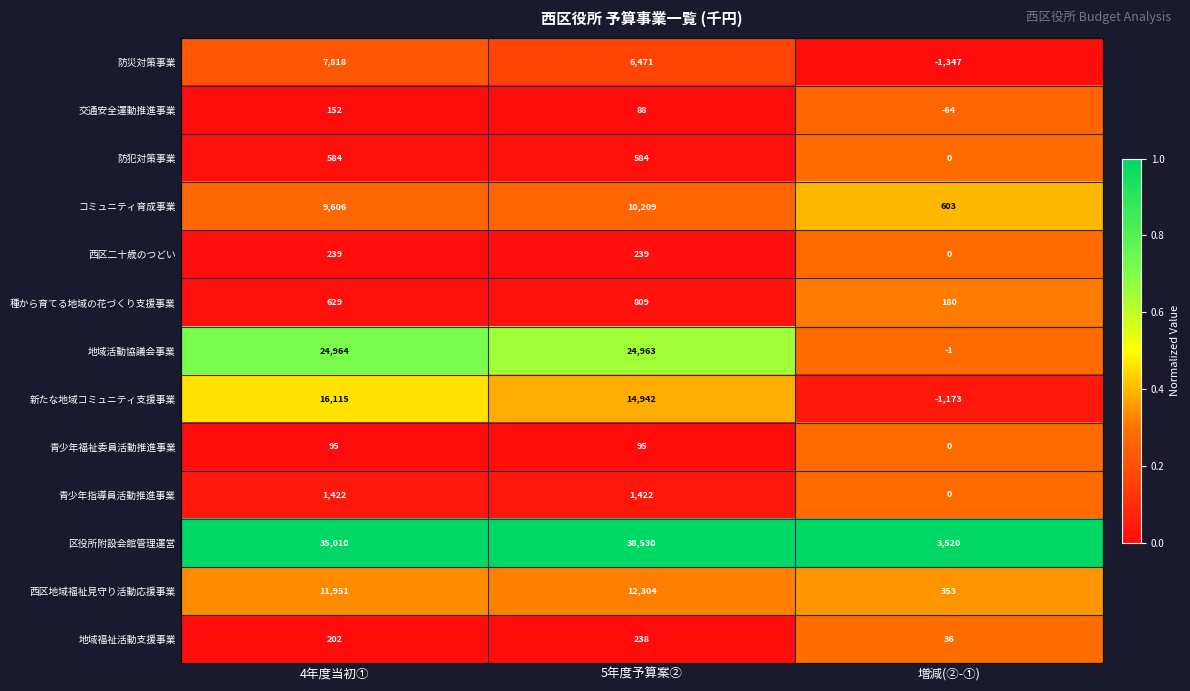

The 西区地域福祉見守り活動応援事業 series shows 112 at 増減(②-①). True or false?

False